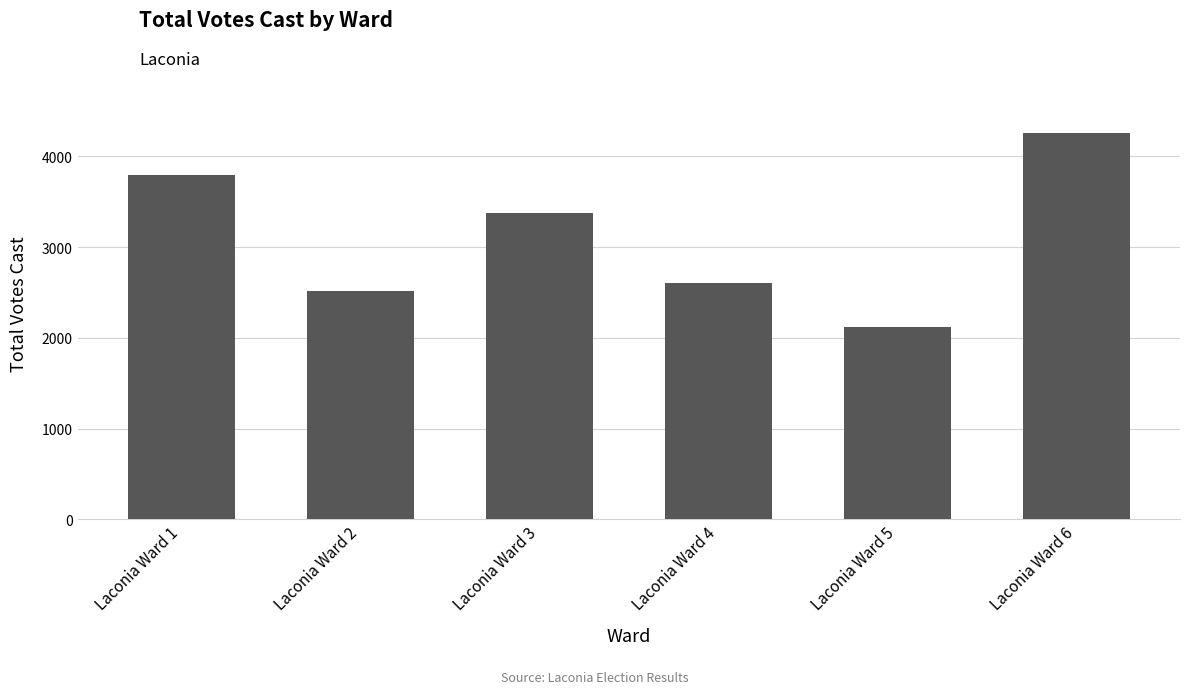

Reading left to right, extract all data points from this chart.

3797	2512	3378	2600	2125	4254